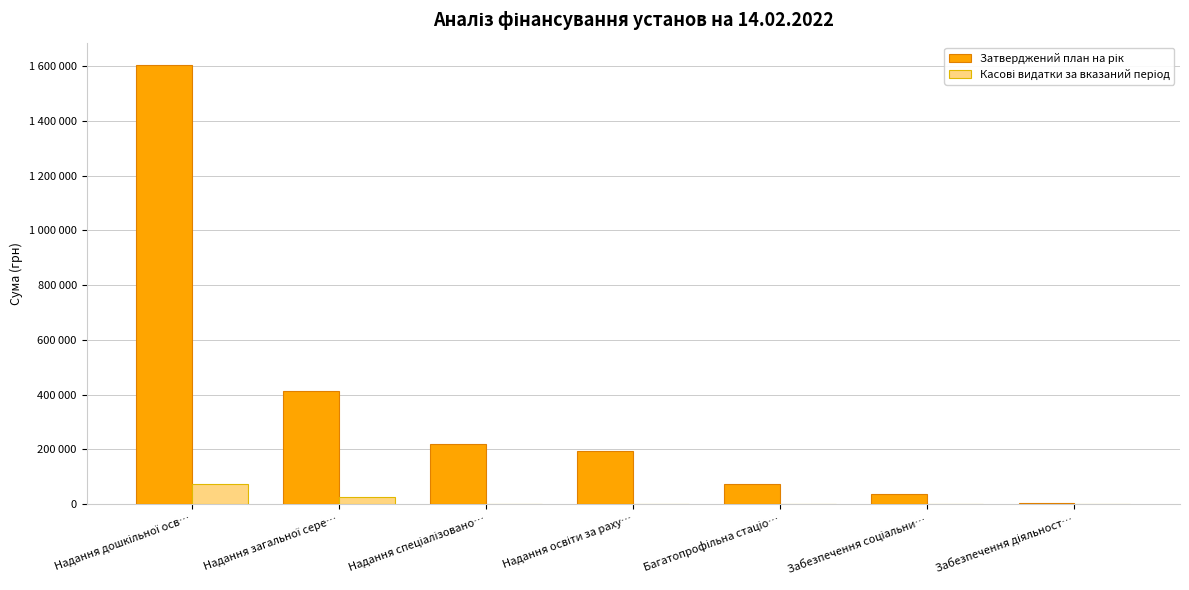

At which label does Затверджений план на рік first exceed 193806?

Надання дошкільної осв…